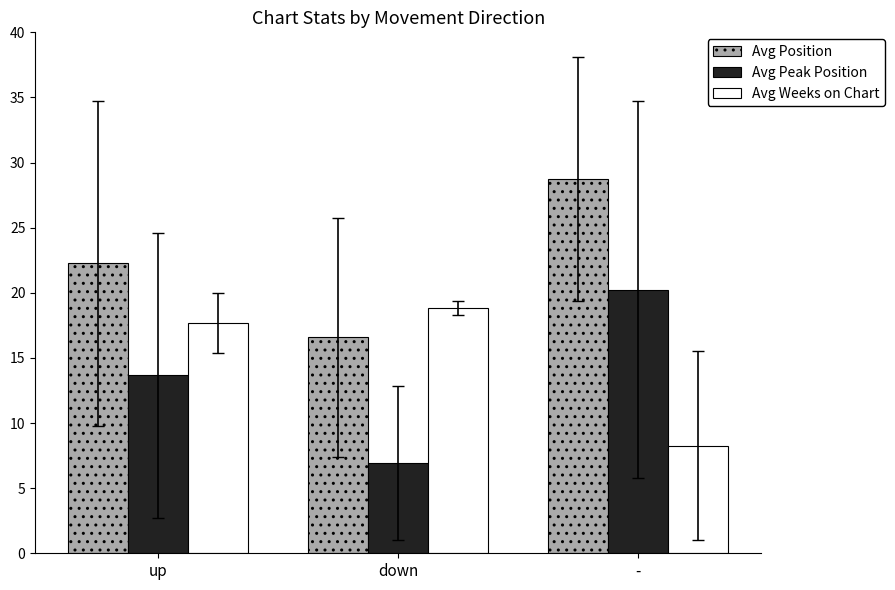

What is the difference between the maximum and minimum values in the Avg Weeks on Chart series?

10.6